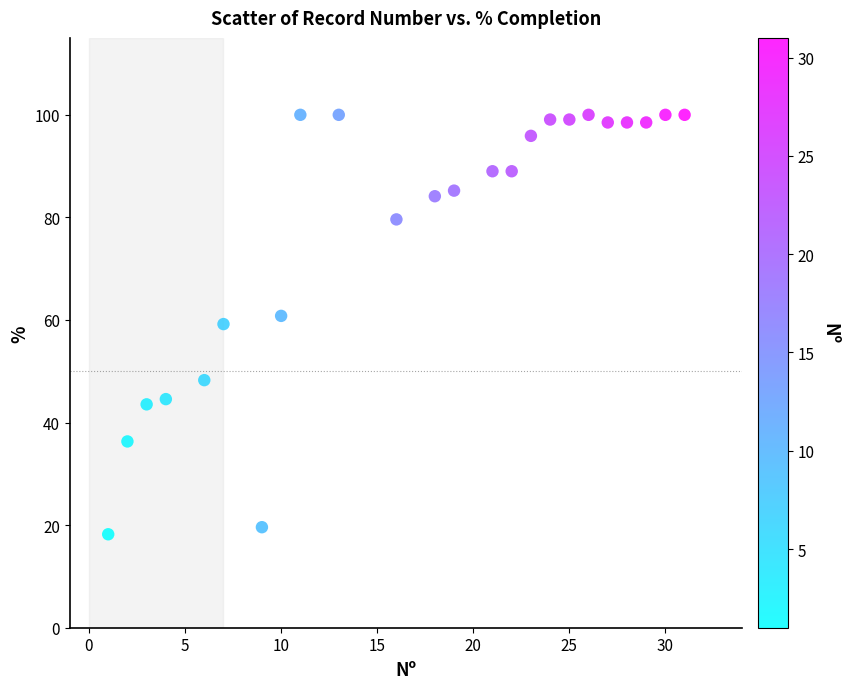

What is the range of X values (max minus min)?

30.0